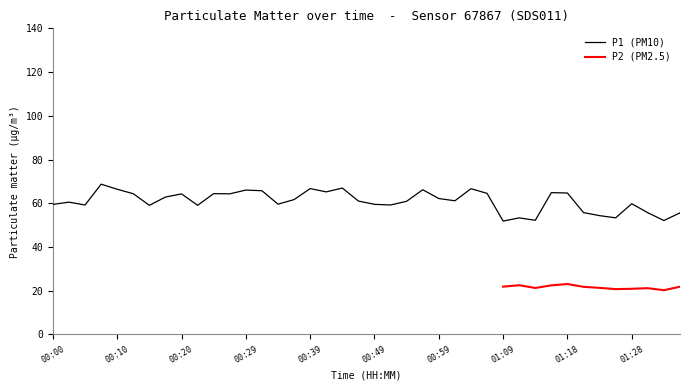

Reading left to right, extract all data points from this chart.

59.5	60.5	59.2	68.7	66.4	64.3	59.0	62.8	64.3	59.0	64.4	64.3	66.0	65.7	59.6	61.7	66.7	65.2	67.0	61.0	59.5	59.2	60.9	66.2	62.1	61.1	66.7	64.5	51.9	53.3	52.2	64.8	64.7	55.7	54.3	53.3	59.8	55.6	52.1	55.6